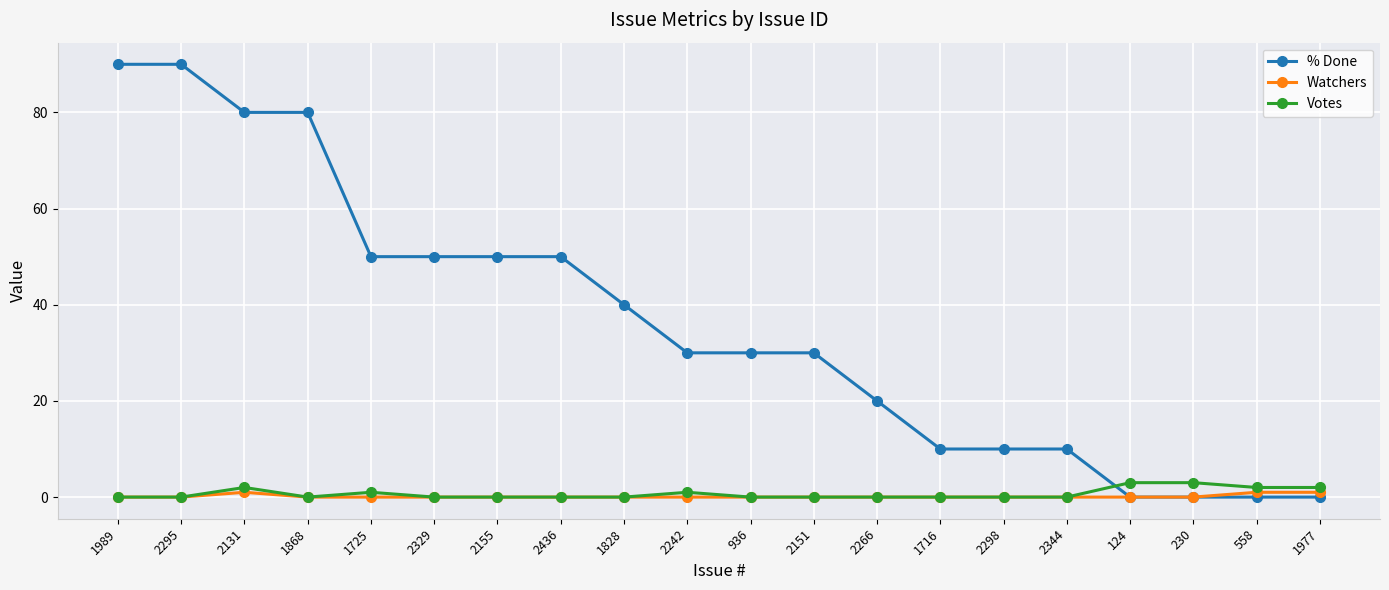

Which series has the largest total across all categories?

% Done